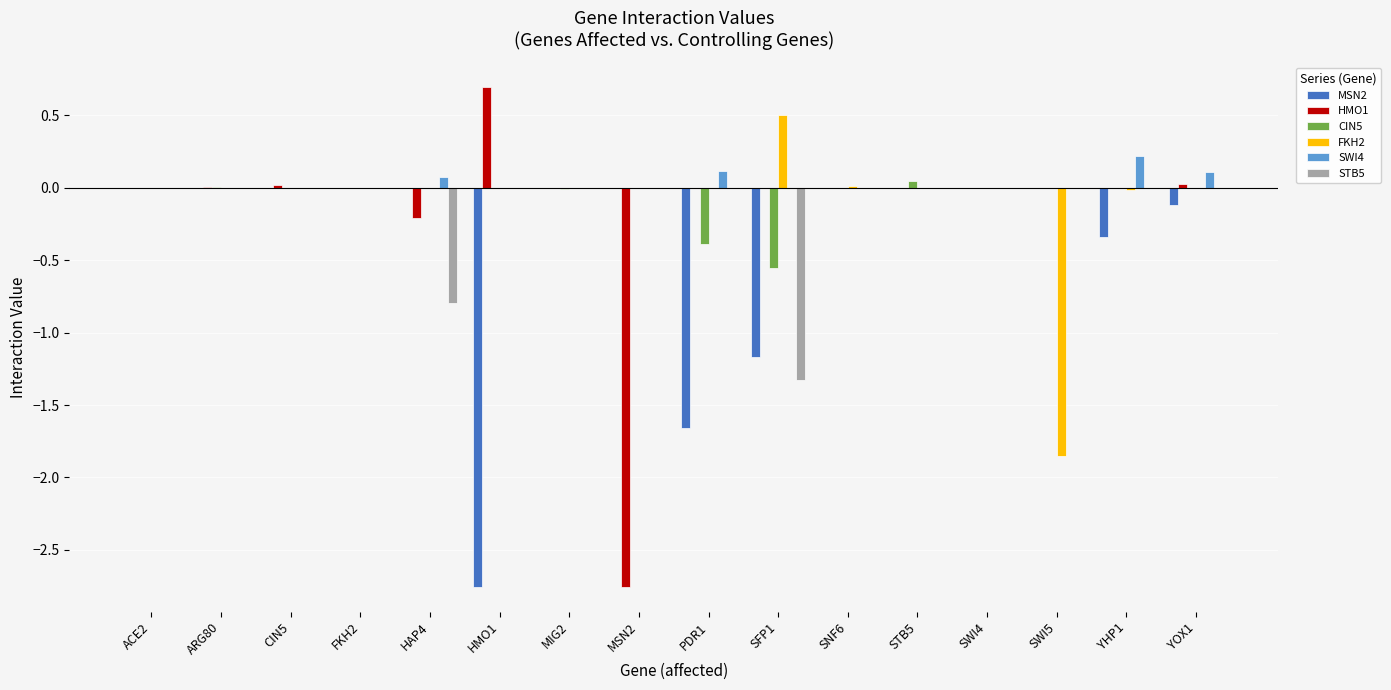

True or false: STB5 has a value of -0.6 at YHP1.

False